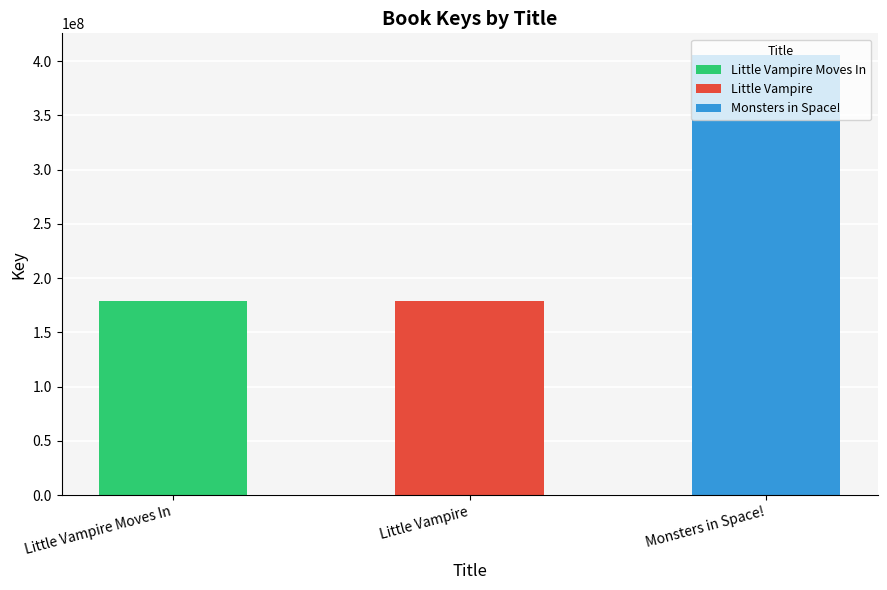

Approximately how many times larger is the value at Little Vampire compared to Monsters in Space!?

0.4